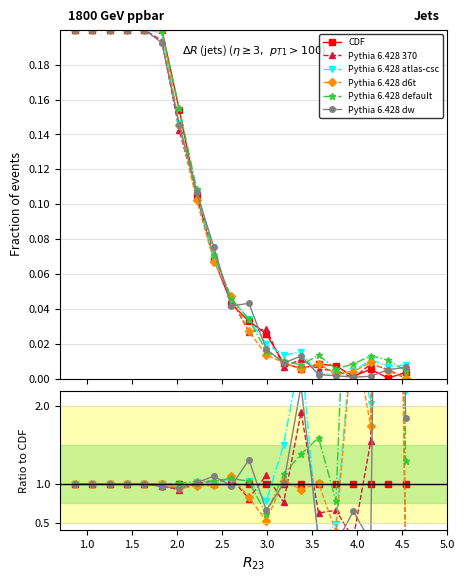

The Pythia 6.428 dw series shows 3.9 at 13. True or false?

False